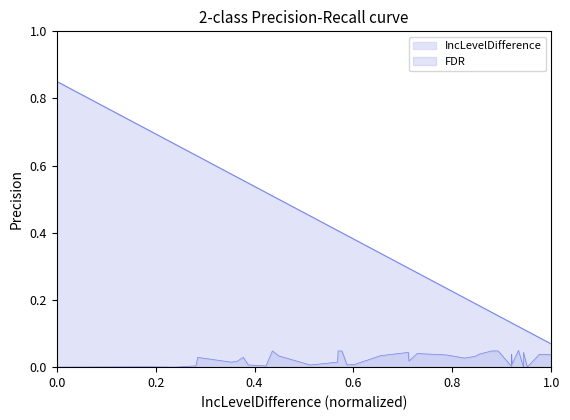

Rank the series by their maximum value, from highest to lowest.

IncLevelDifference, FDR